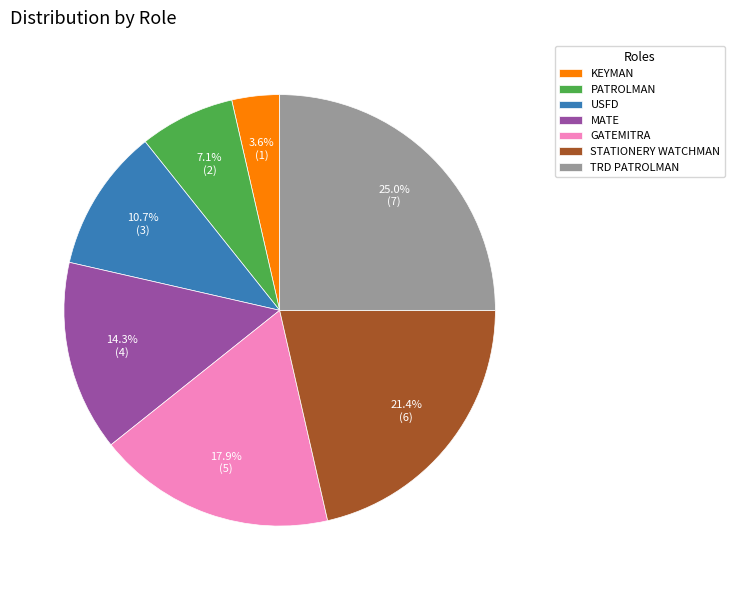

Does MATE represent more than half of the total?

No